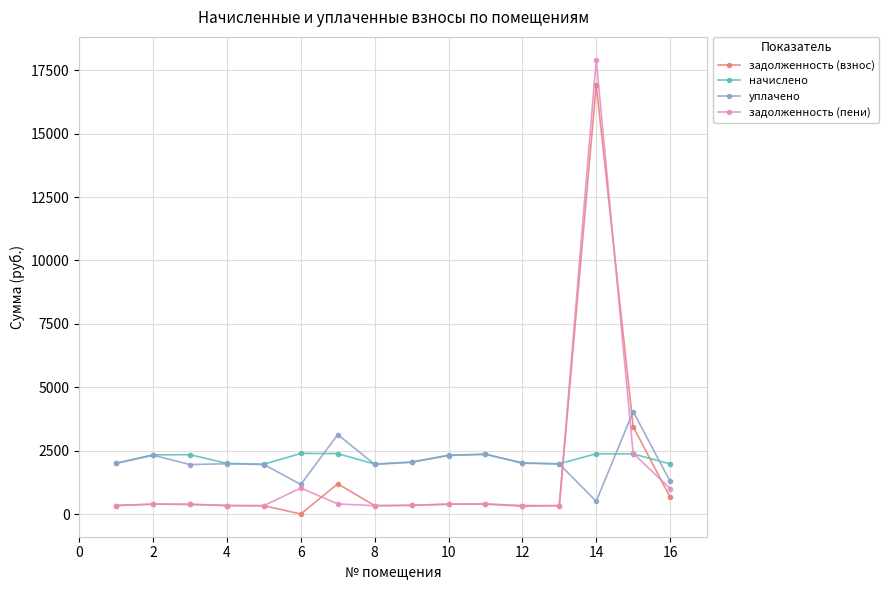

Which series has the widest spread of values?

задолженность (пени)